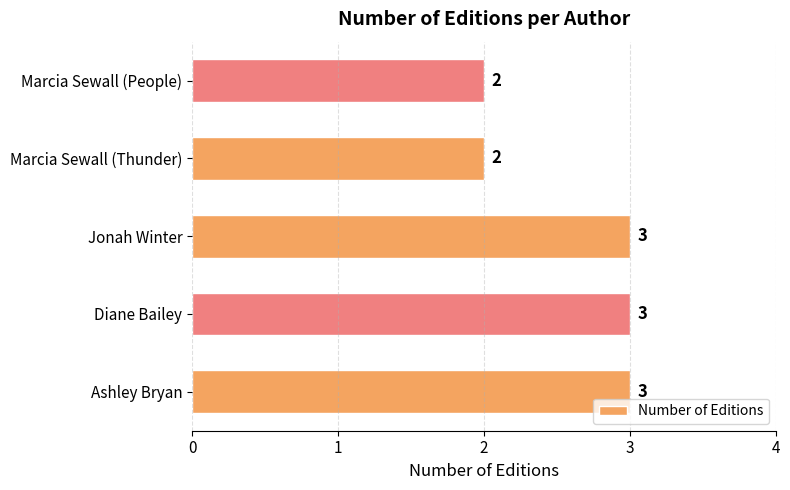

The value at Marcia Sewall (Thunder) is 3. True or false?

False